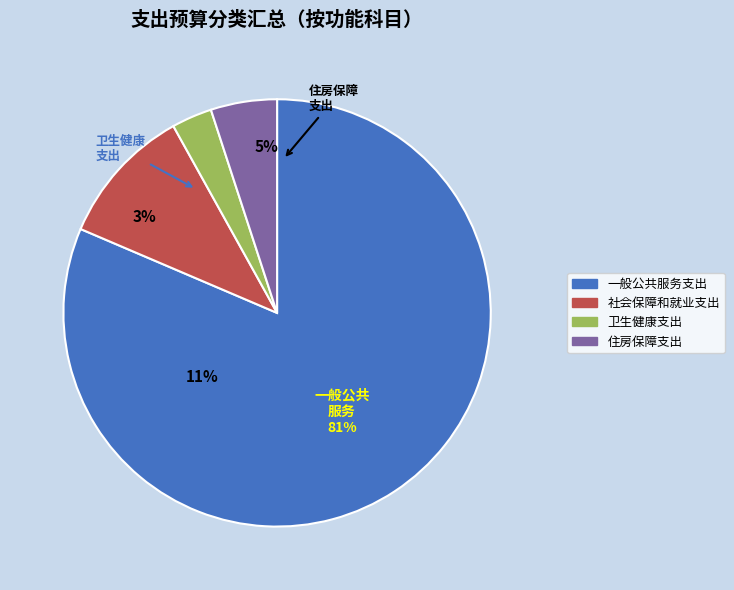

Which slice is the largest?

一般公共服务支出